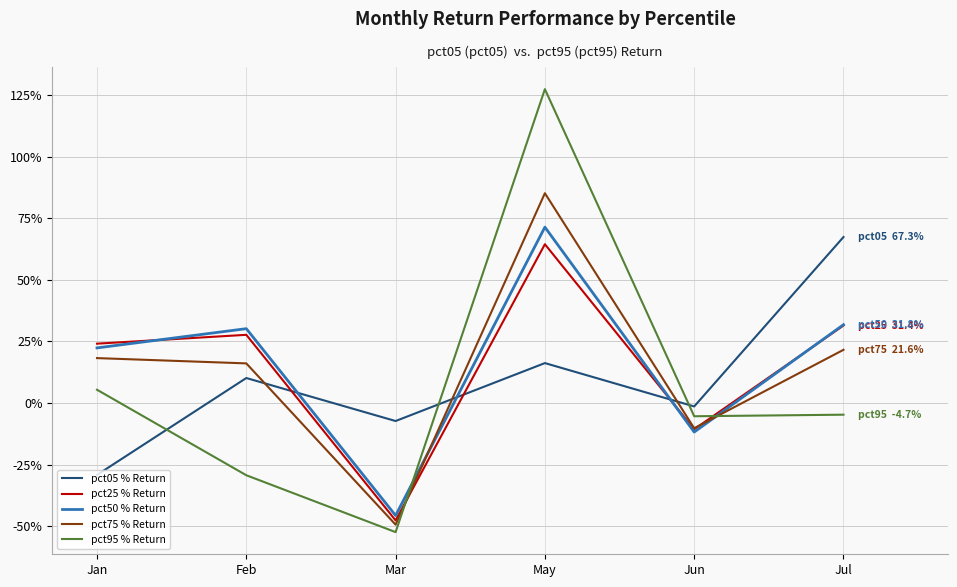

Reading left to right, what are all the values shown in this chart?

pct05: -0.3	0.1	-0.1	0.2	-0.0	0.7
pct25: 0.2	0.3	-0.5	0.6	-0.1	0.3
pct50: 0.2	0.3	-0.5	0.7	-0.1	0.3
pct75: 0.2	0.2	-0.5	0.9	-0.1	0.2
pct95: 0.1	-0.3	-0.5	1.3	-0.1	-0.0